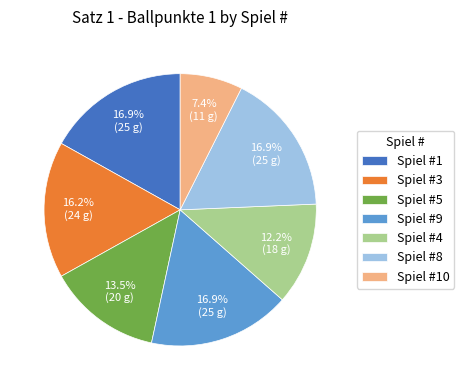

Is the sum of Spiel #4 and Spiel #1 greater than half?

No